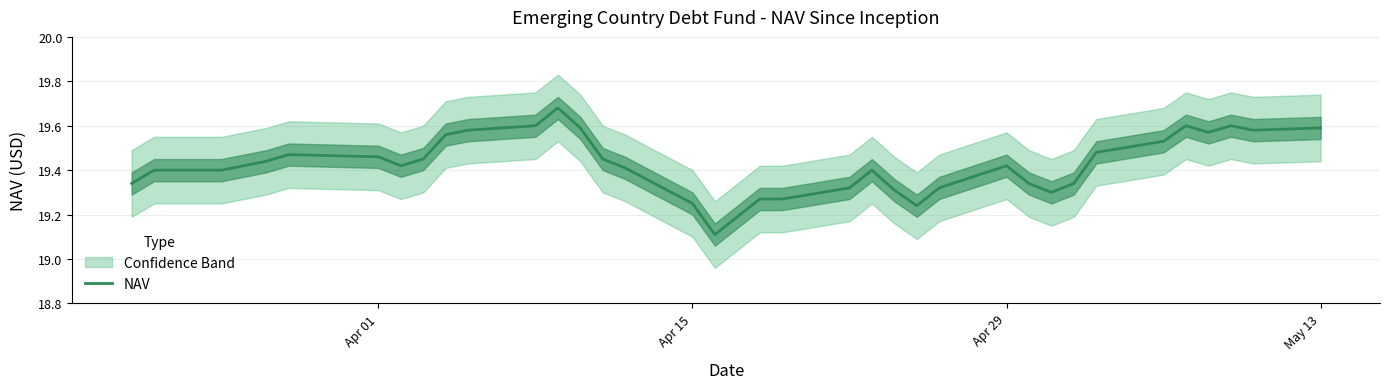

The chart shows a value of 11.6 at 33. True or false?

False